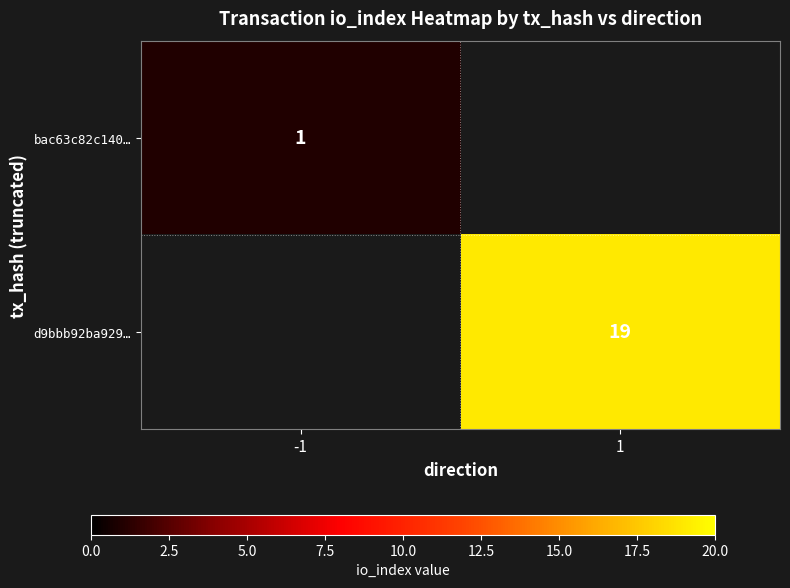

How many categories are shown in the chart?

2